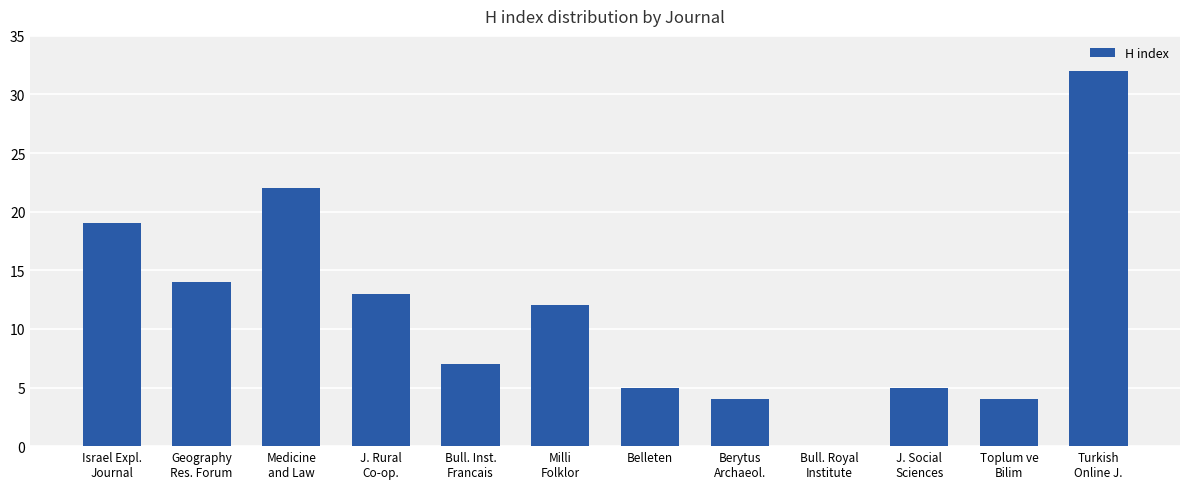

Count the number of data series in this chart.

1